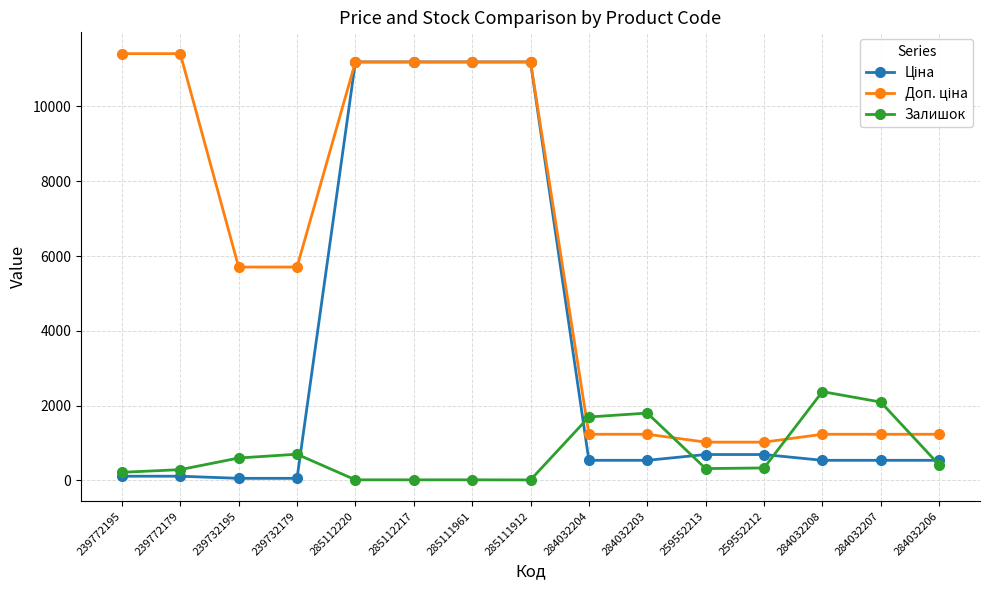

What position from the right is 284032203?

6